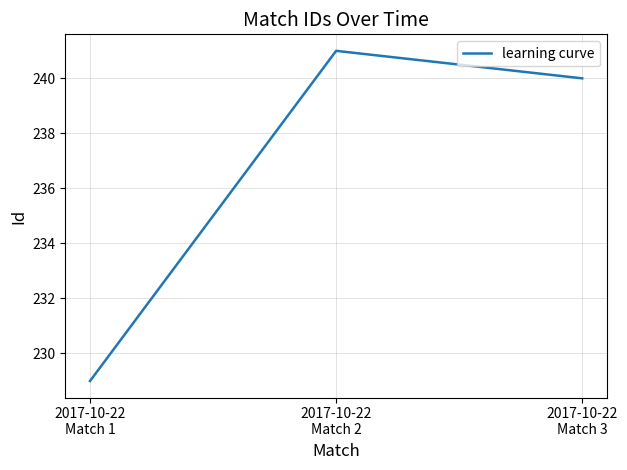

What is the change in value from 2017-10-22
Match 1 to 2017-10-22
Match 2?

+12